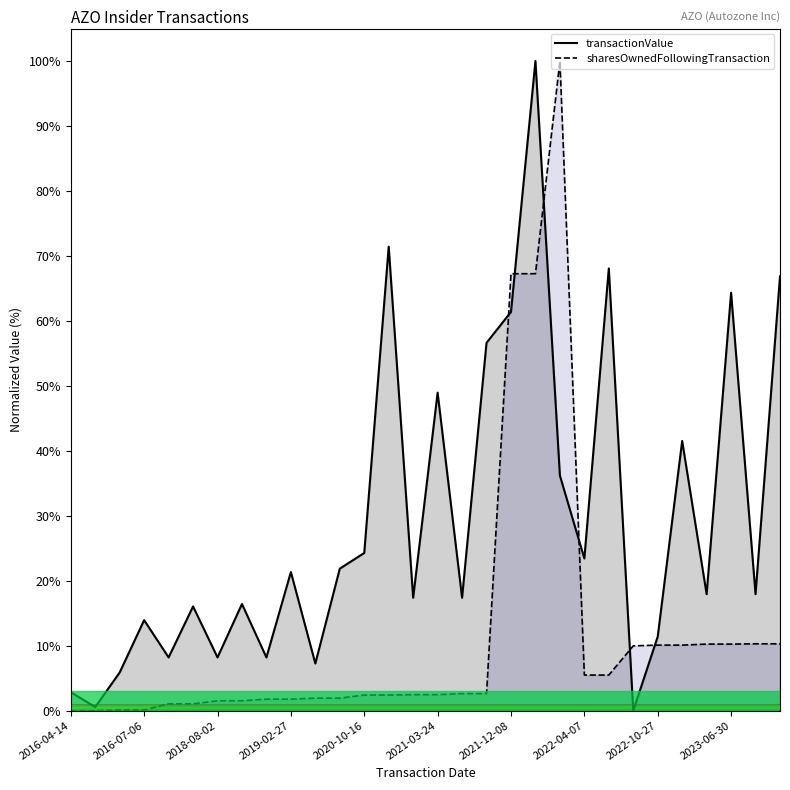

What is the value of the sharesOwnedFollowingTransaction point at the 11th from the left?

1.9